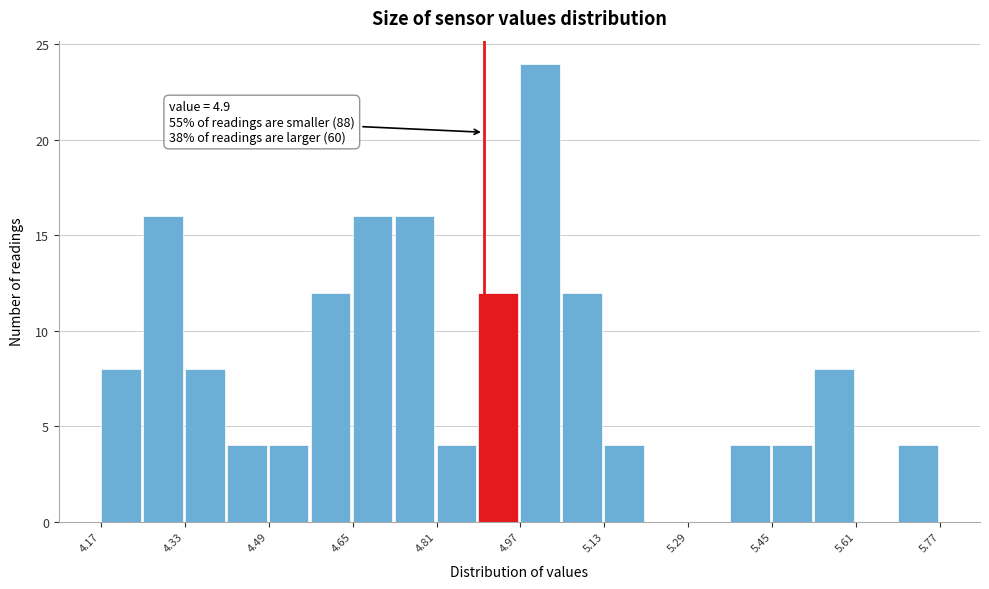

Over which range of the x-axis is the bar tallest?

4.97 to 5.05